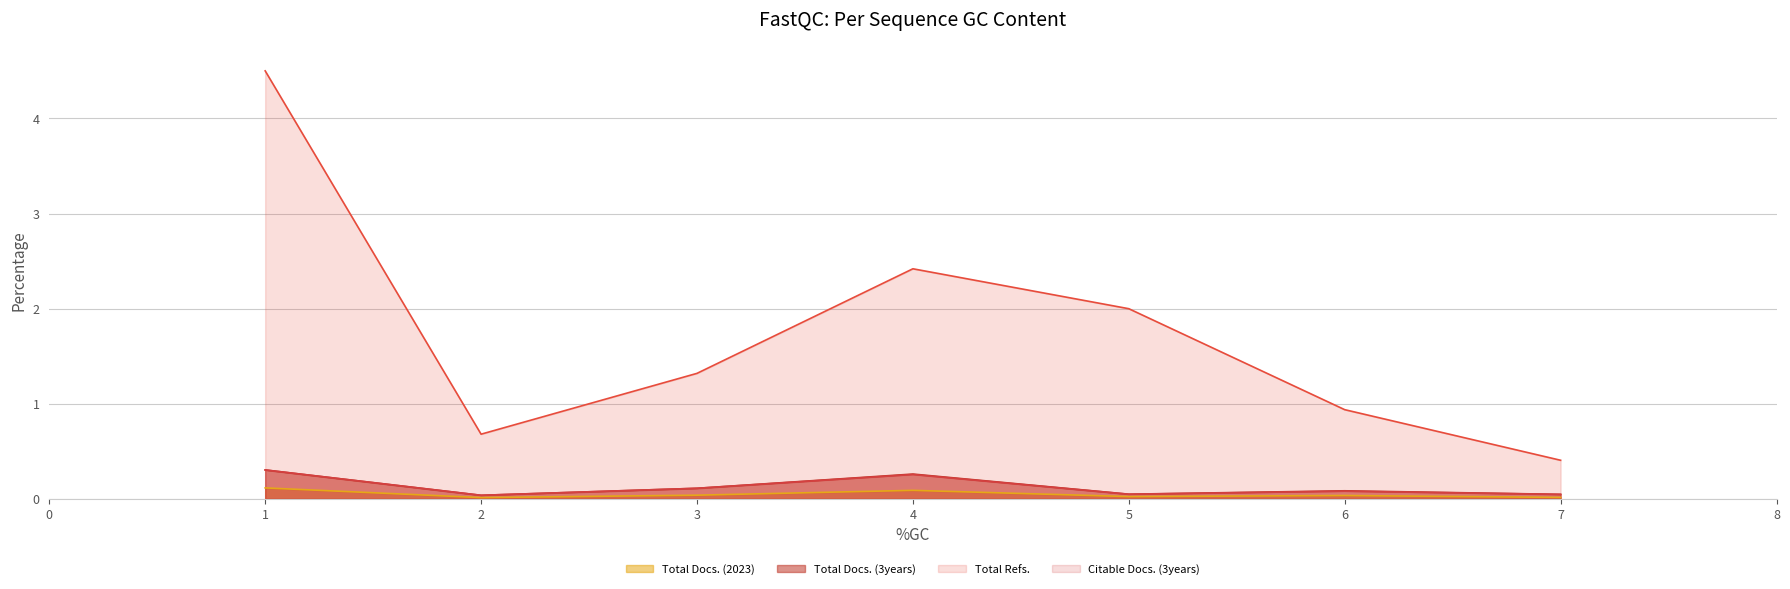

How many lines are shown in the chart?

4